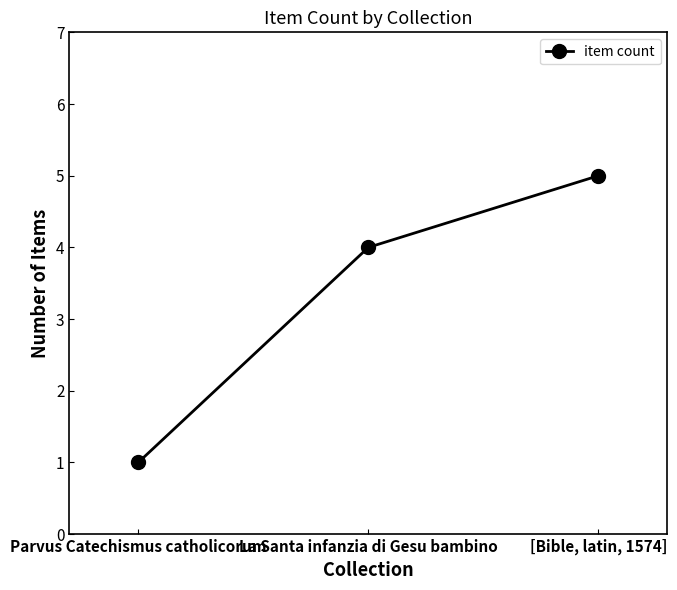

What is the average value?

3